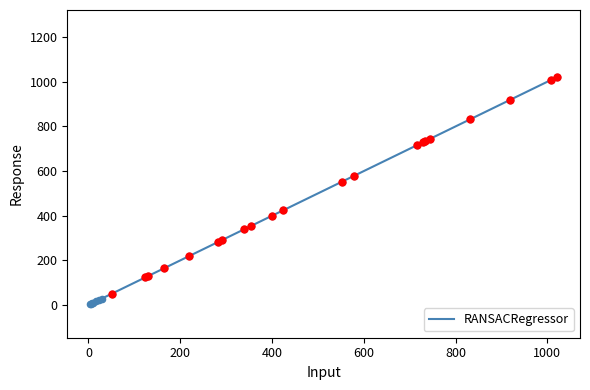

What is the change in value from 283 to 51?

-232